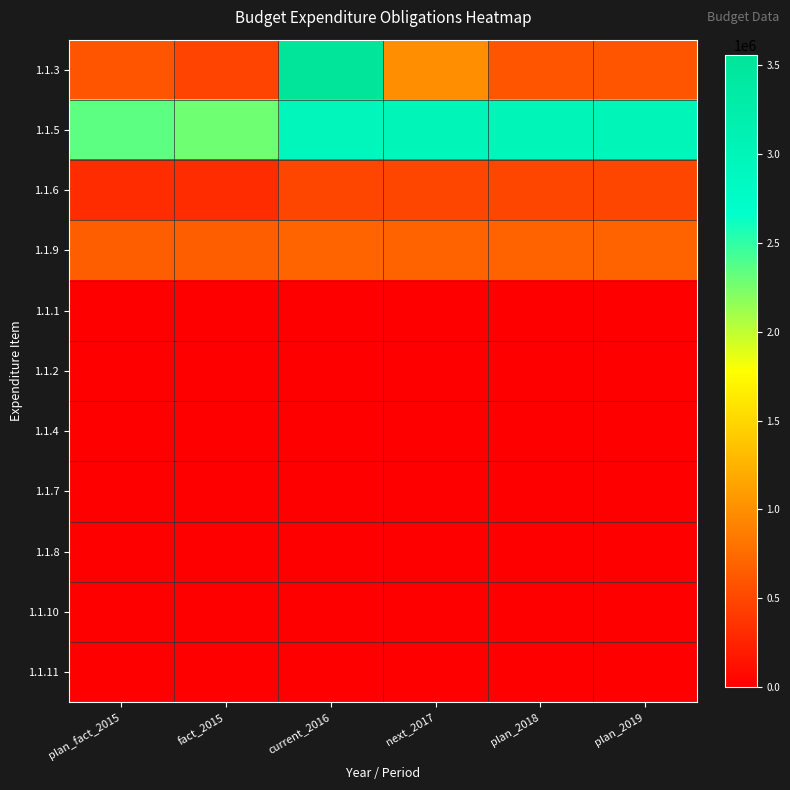

At plan_2018, list the series in order from largest to smallest.

1.1.5, 1.1.9, 1.1.3, 1.1.6, 1.1.1, 1.1.2, 1.1.4, 1.1.7, 1.1.8, 1.1.10, 1.1.11